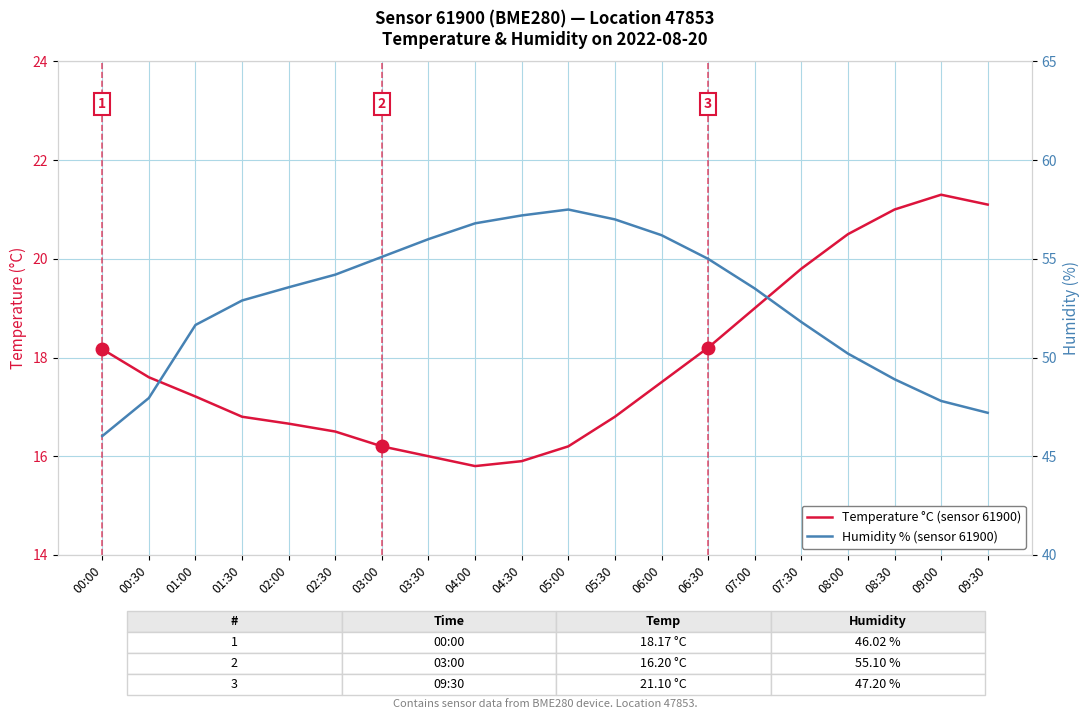

Is this an area chart (filled region under the line)?

No